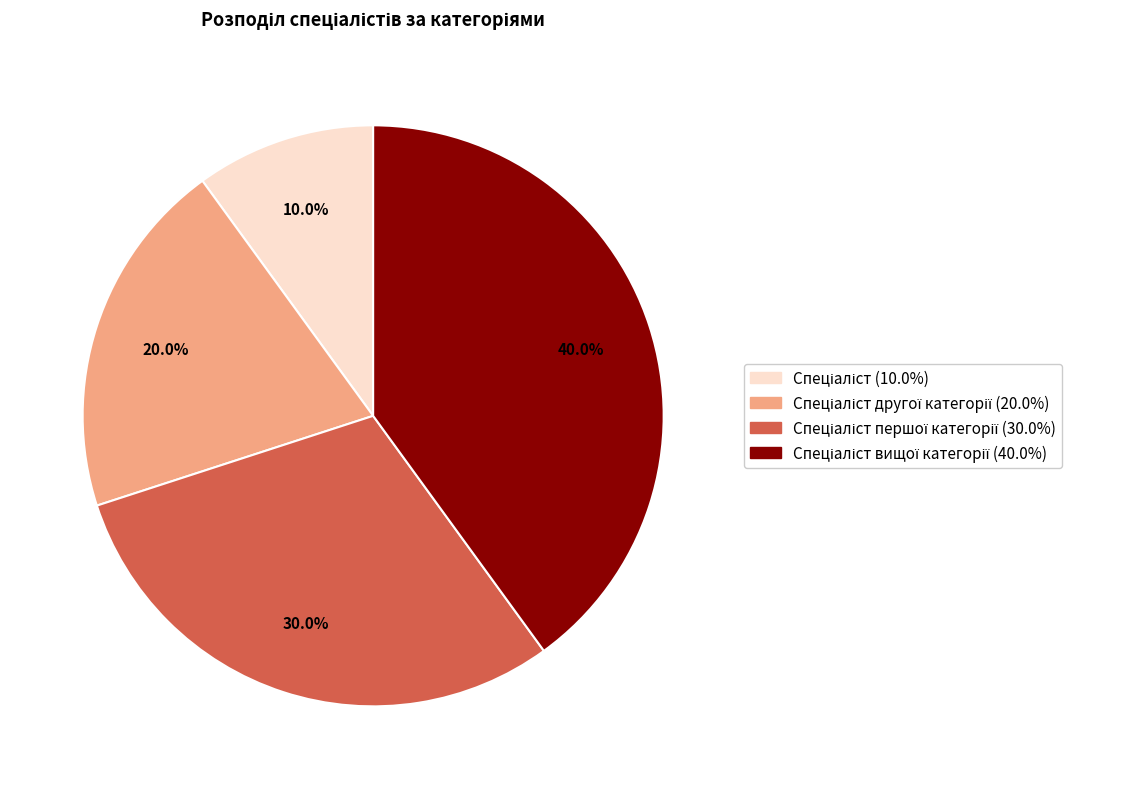

Is there a majority slice in this chart?

No